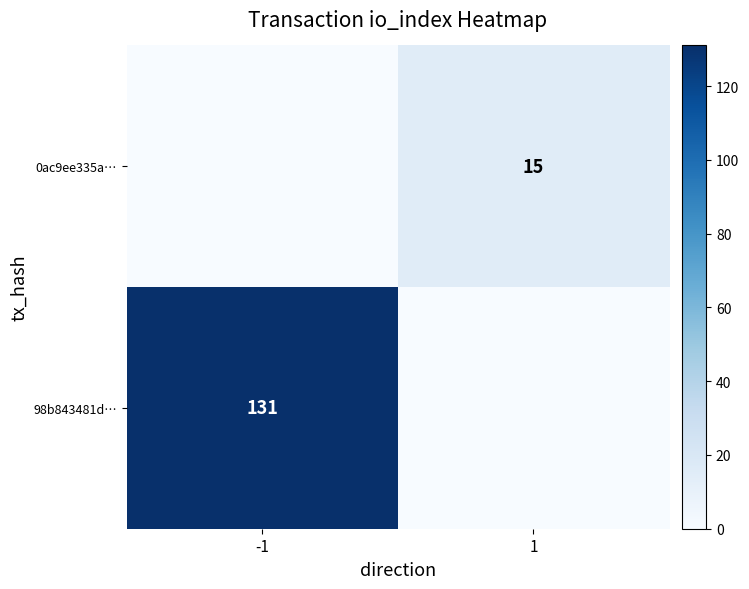

The 0ac9ee335a… series shows 15 at 1. True or false?

True